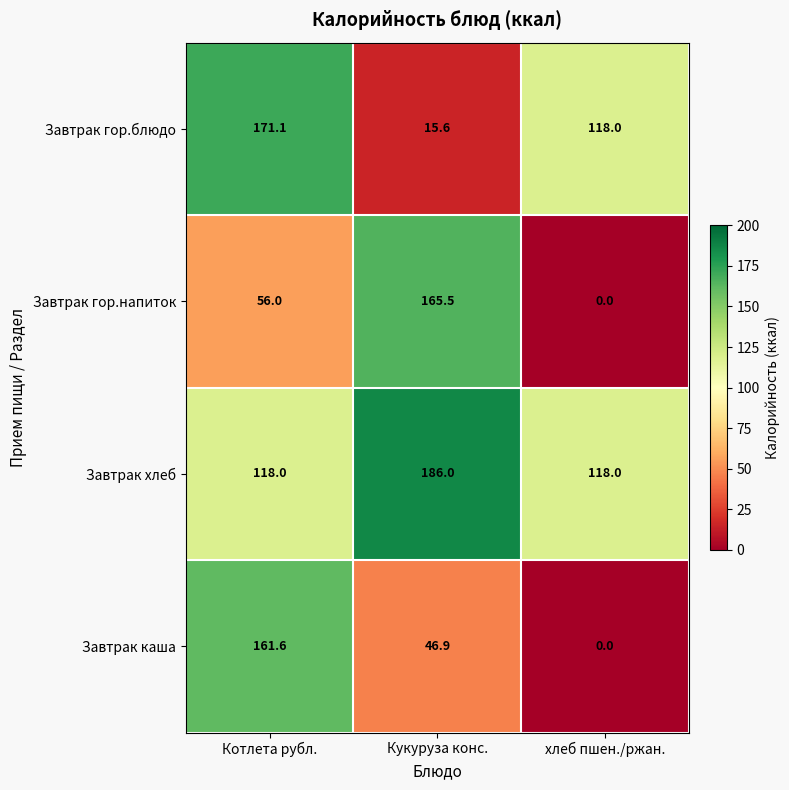

What is the difference between the highest and lowest values at хлеб пшен./ржан.?

118.0